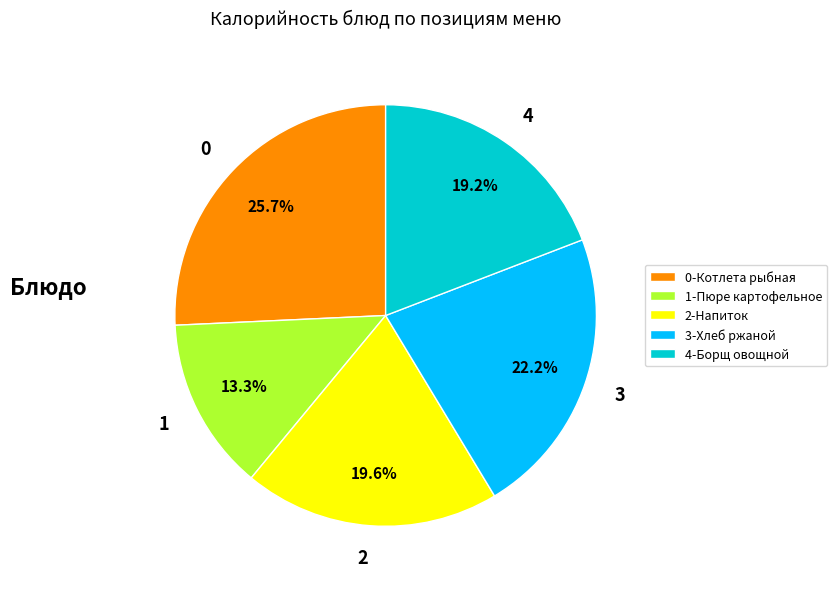

How many segments does this pie chart have?

5